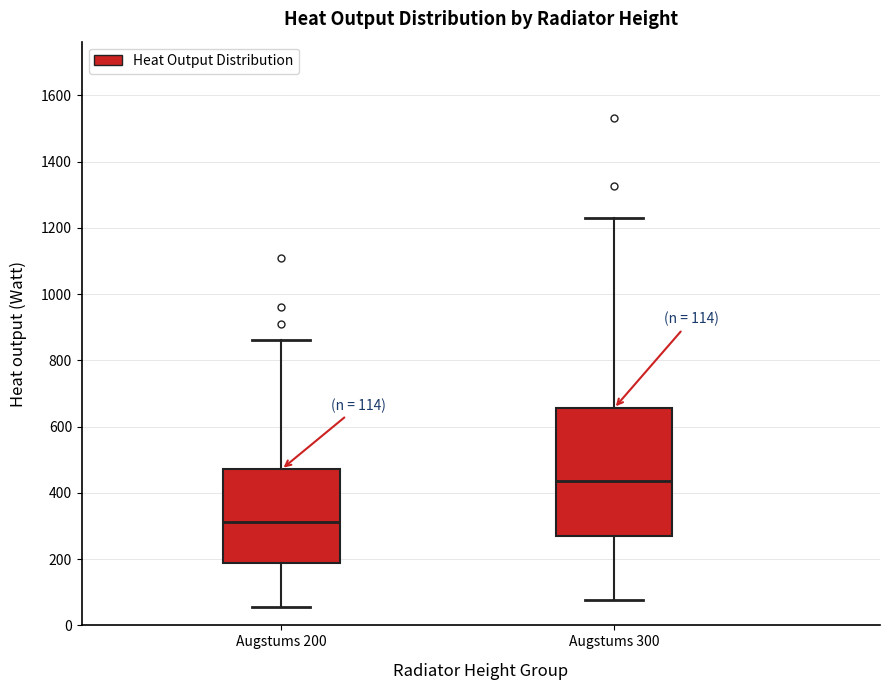

Which box has the lowest median line?

Augstums 200